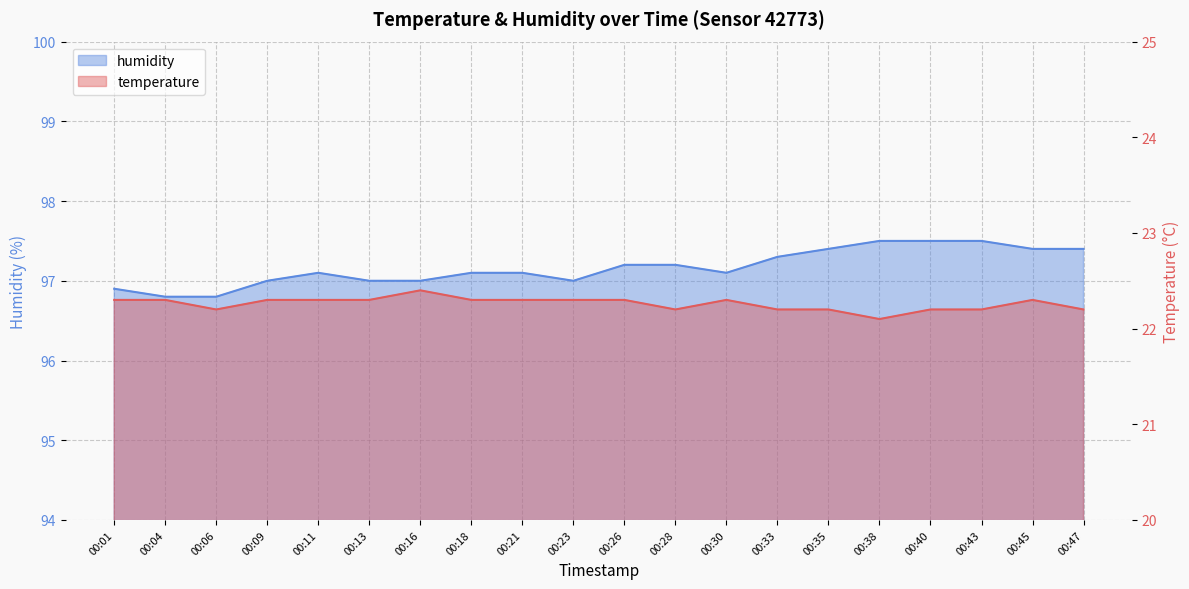

Where is humidity nearest to the value 97?

00:09